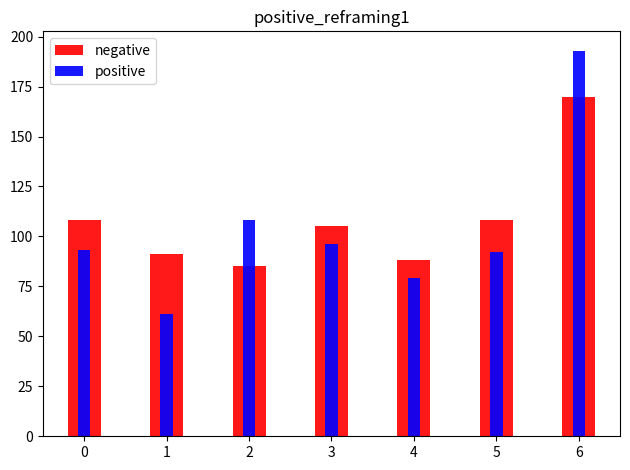

At which label is positive closest to 127?

2